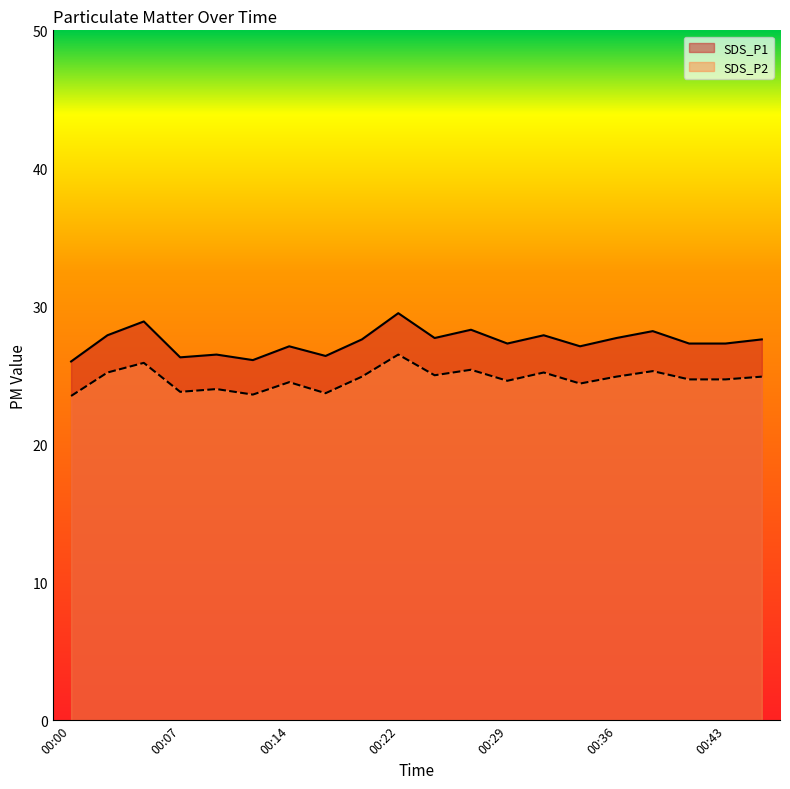

List the series in order of their peak value, highest first.

SDS_P1, SDS_P2